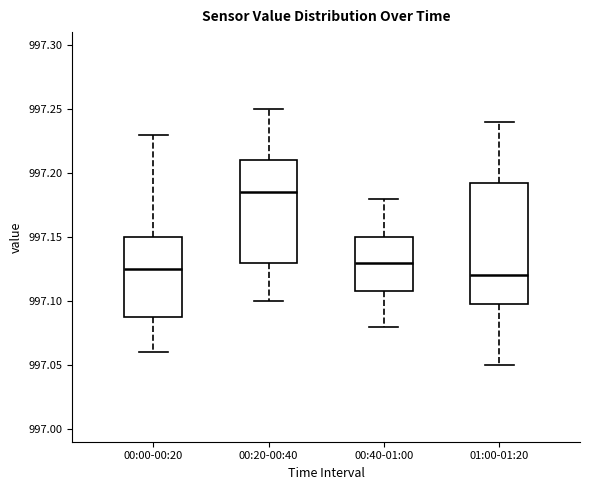

Reading left to right, transcribe this box plot: for each box, give where its median line is, the range the box spans, and where its two whiskers end, as read against the y-axis. The values are not printed on the chart, so give them approximately, as read against the axis.

00:00-00:20: median 997.125, box 997.090 to 997.150, whiskers 997.060 to 997.230
00:20-00:40: median 997.185, box 997.130 to 997.210, whiskers 997.100 to 997.250
00:40-01:00: median 997.130, box 997.110 to 997.150, whiskers 997.080 to 997.180
01:00-01:20: median 997.120, box 997.100 to 997.195, whiskers 997.050 to 997.240